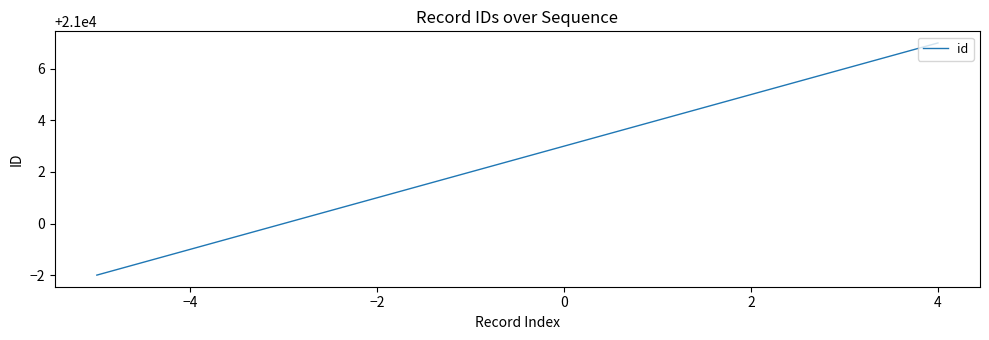

What is the maximum value shown in the chart?

21007